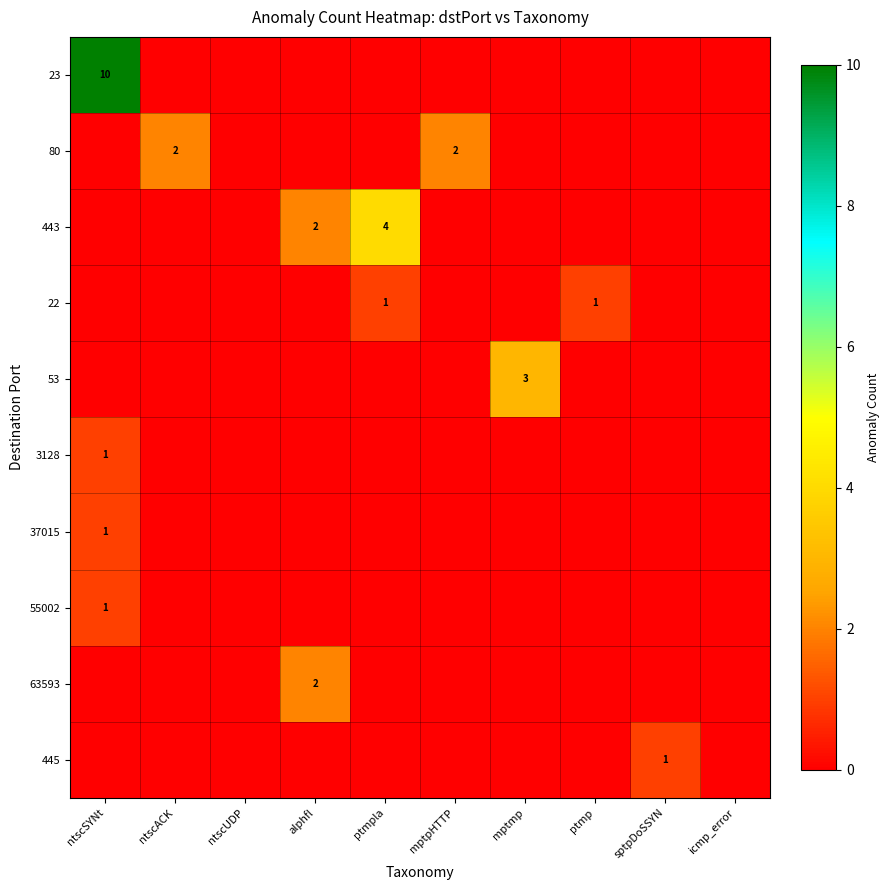

Between ntscACK and alphfl, which series saw the biggest shift?

80